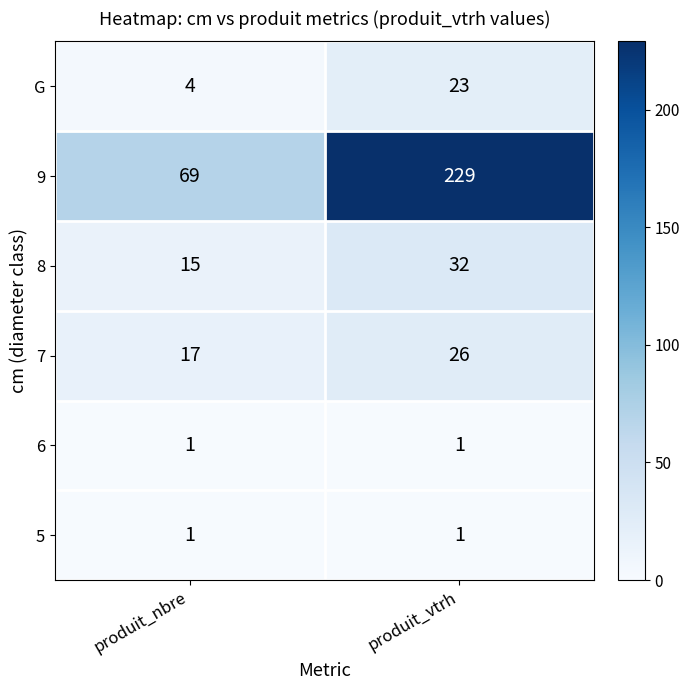

At how many categories does at least one series exceed 219?

1